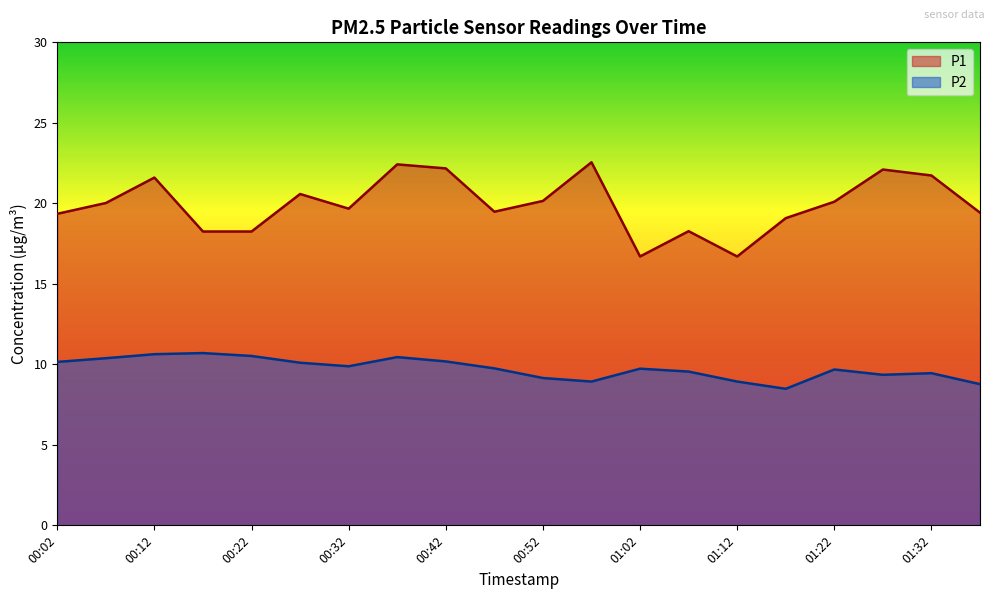

What is the label of the 20th point from the right?

00:02